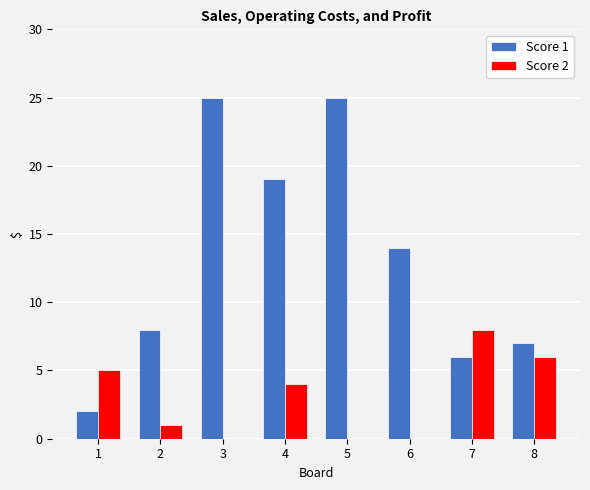

Count the number of data series in this chart.

2